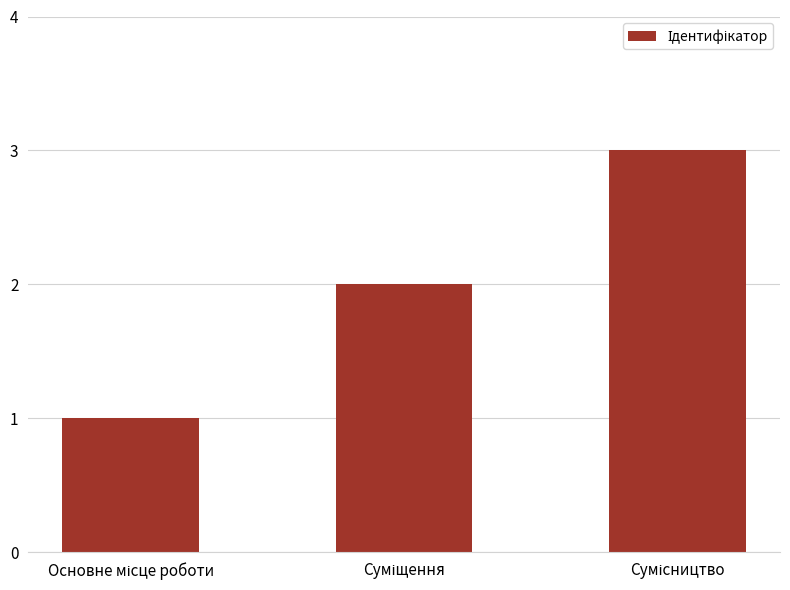

How many distinct data groups are displayed?

1